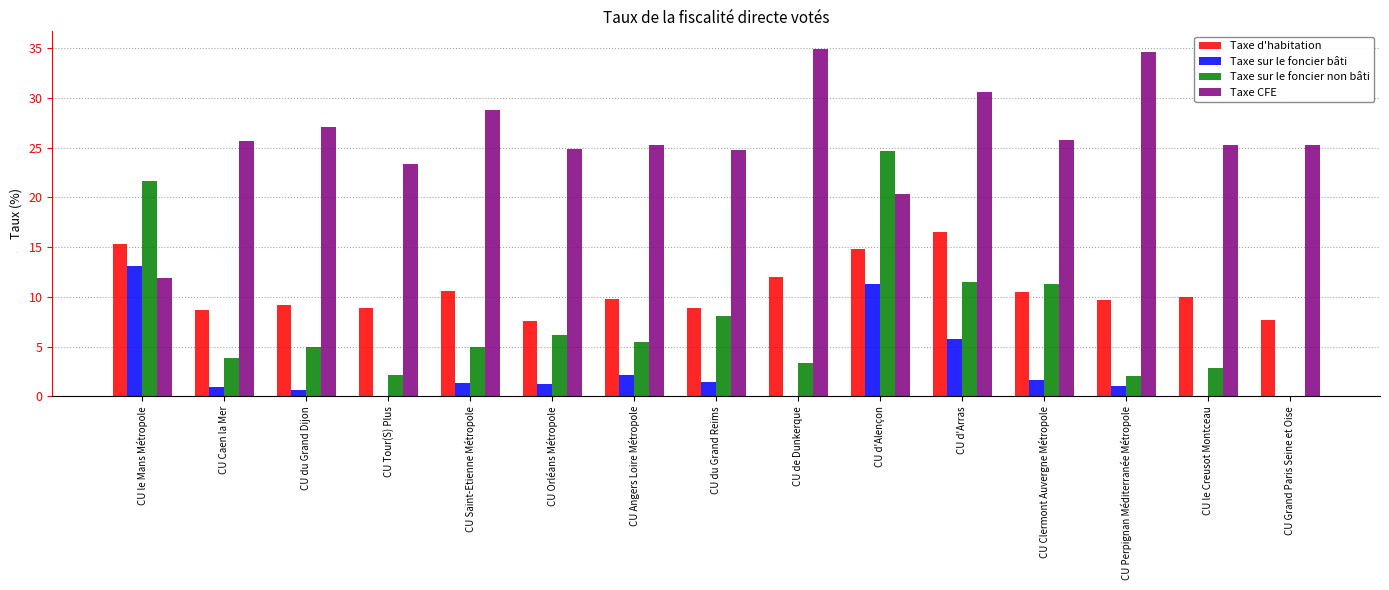

What is the highest value of the Taxe CFE series?

34.9